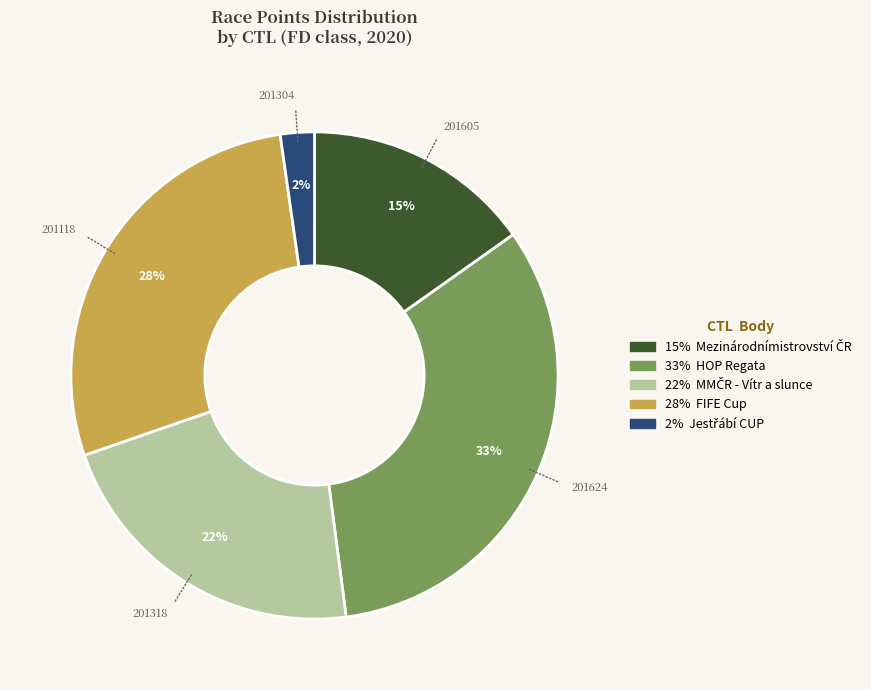

Is there a majority slice in this chart?

No